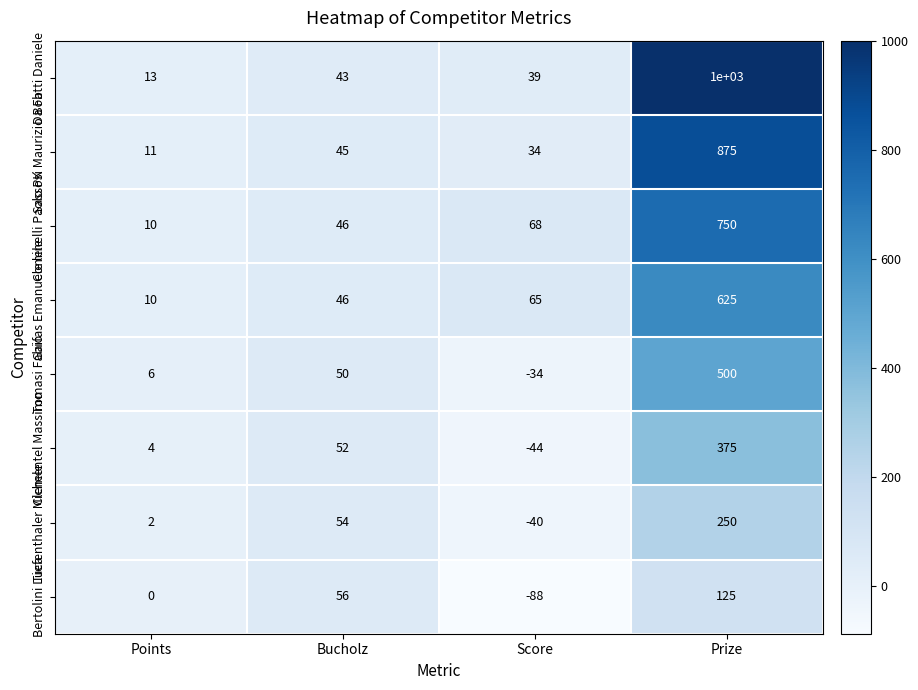

At which label is Clementel Massimo closest to 165?

Bucholz